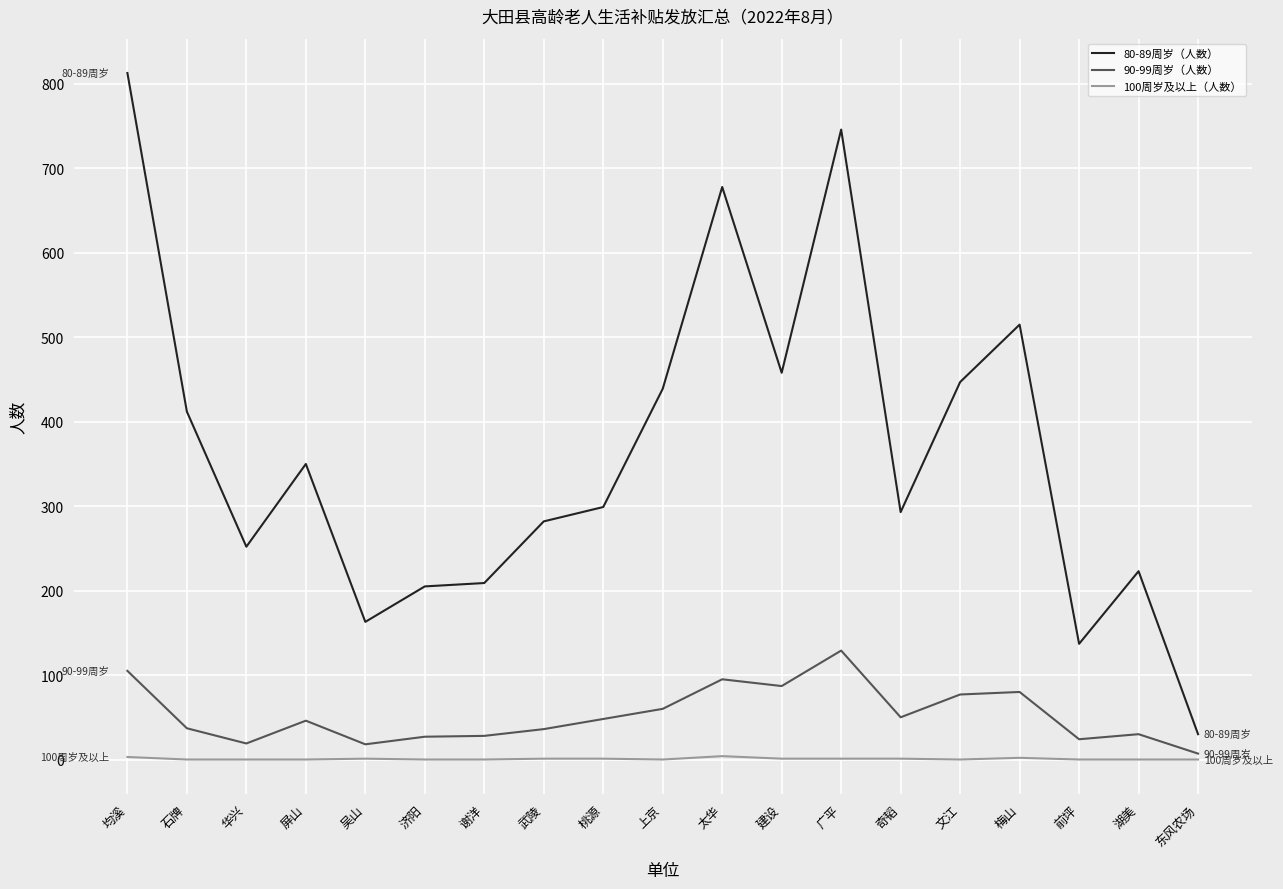

Which series has the largest range (max minus min)?

80-89周岁（人数）